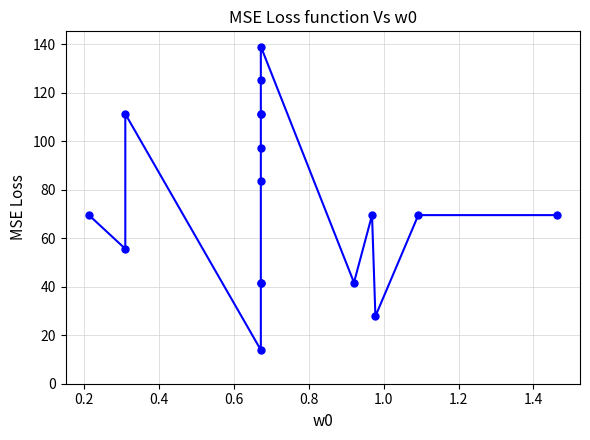

How many lines are shown in the chart?

1